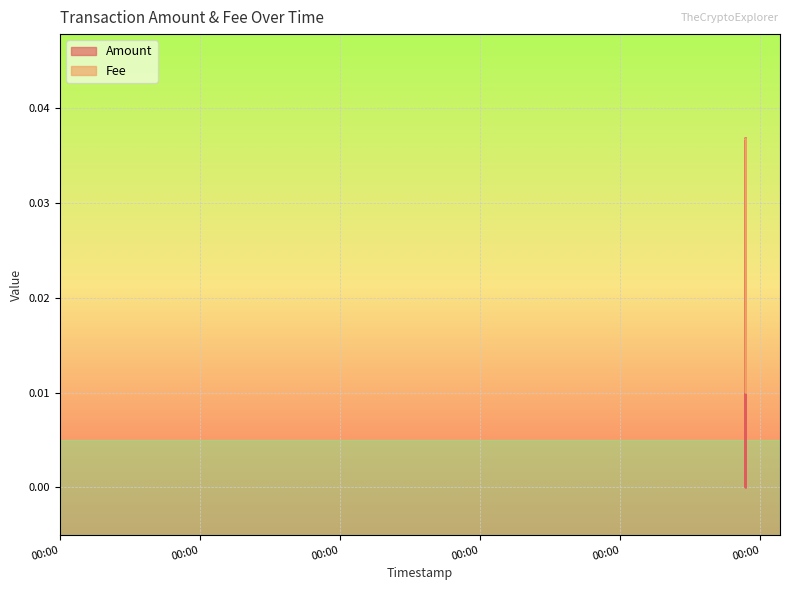

Which series changed the most between 2018-12-14 17:24:32 and 2018-12-14 18:05:41?

Amount